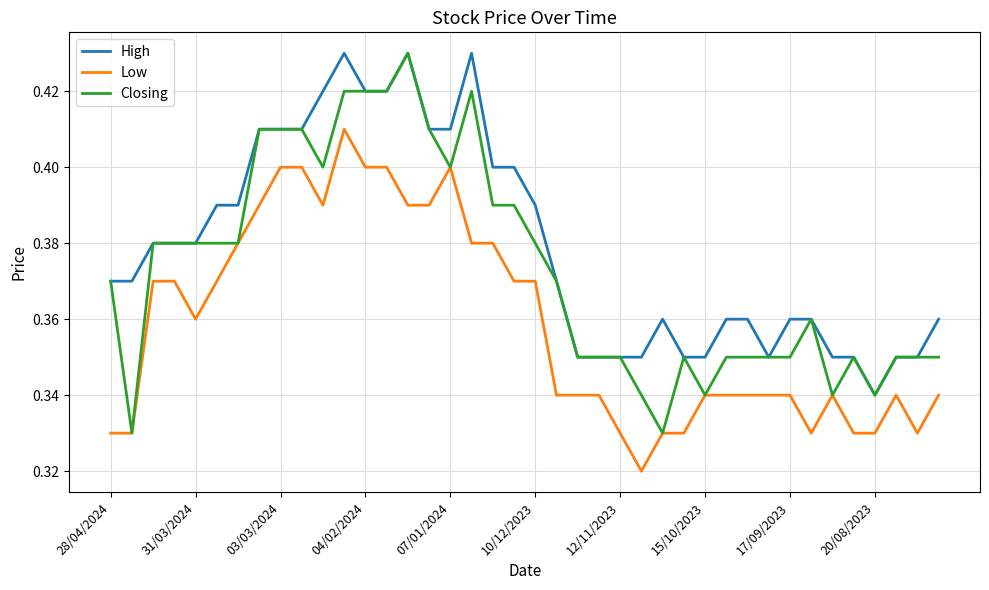

True or false: High and Low intersect in this chart.

False